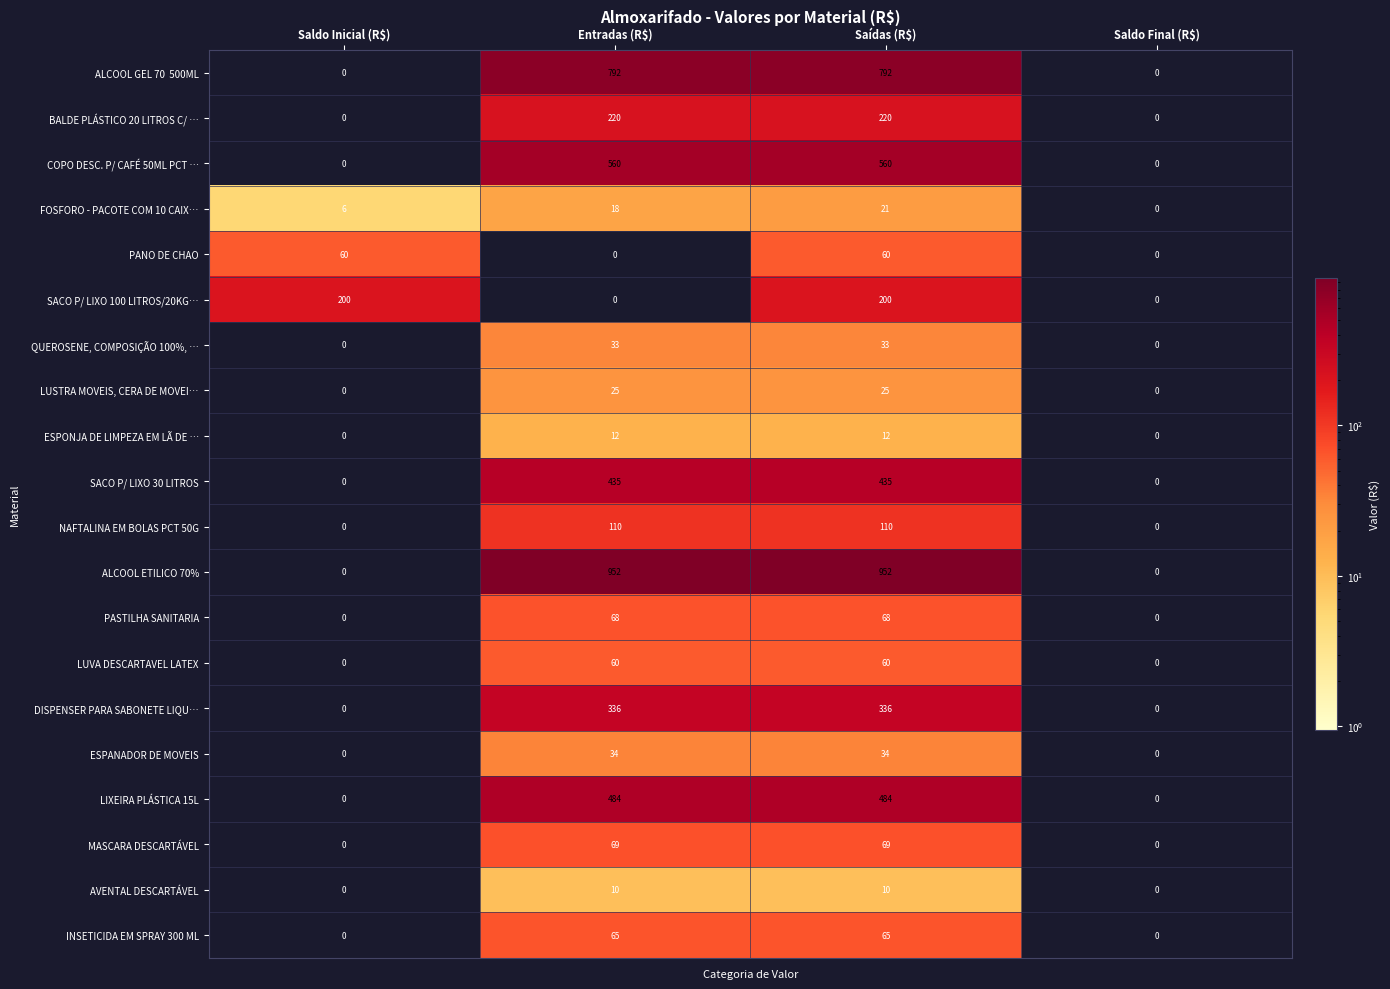

Read the QUEROSENE, COMPOSIÇÃO 100%, … value at Entradas (R$), to the nearest 10.

30